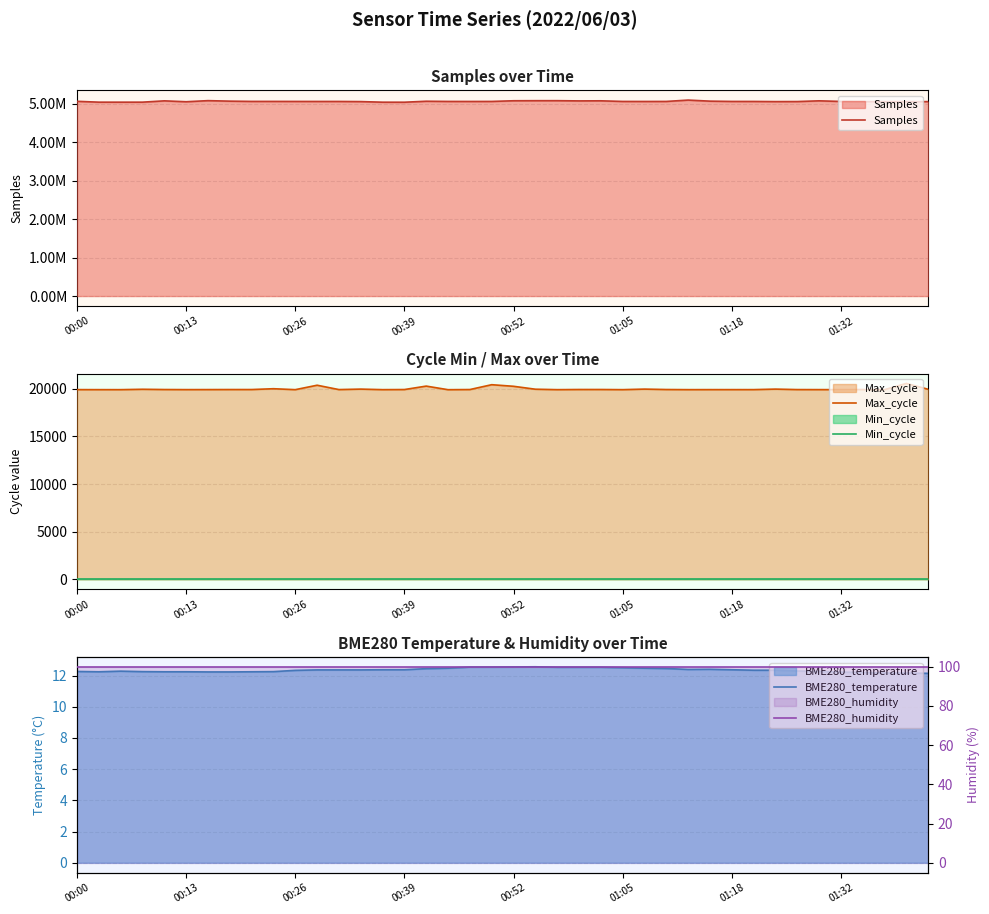

At which category is the sum across all series the highest?

28